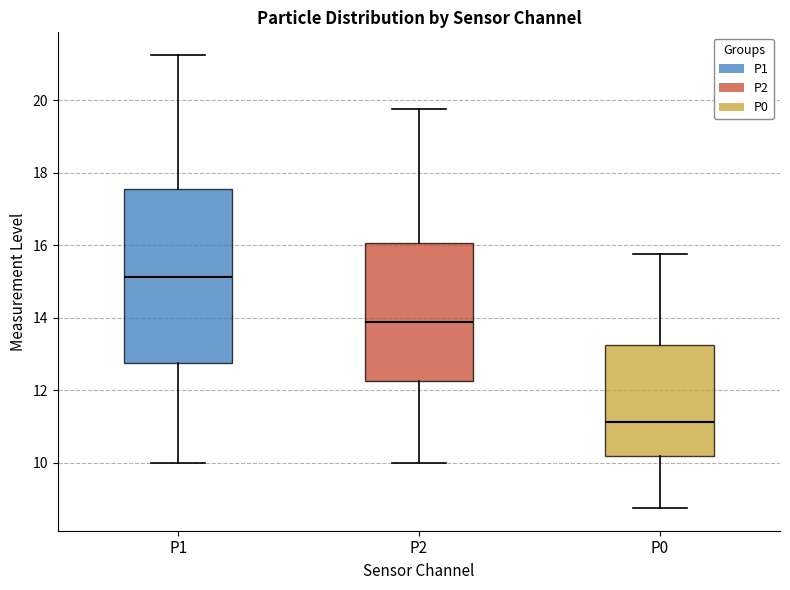

Which box has the highest median line?

P1